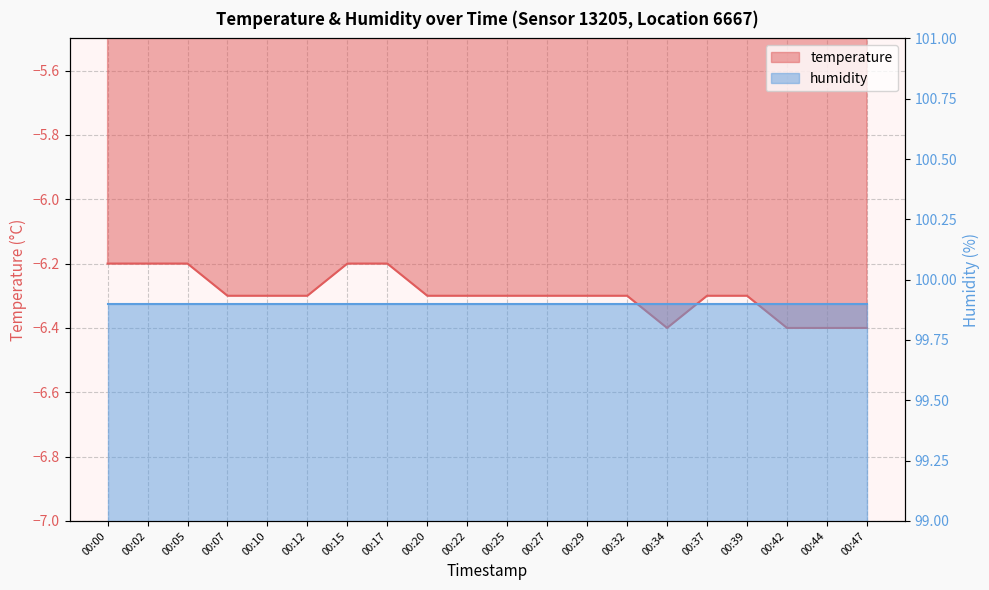

What is the average value?

-6.3